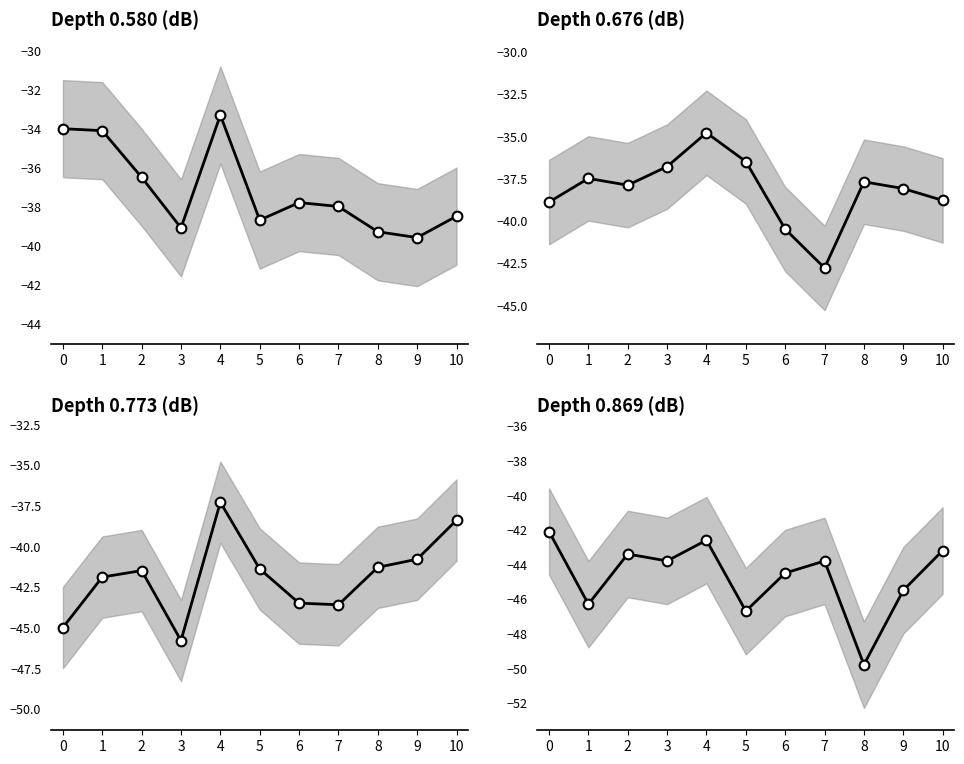

True or false: Depth 0.869 (dB) and Depth 0.580 (dB) intersect in this chart.

False